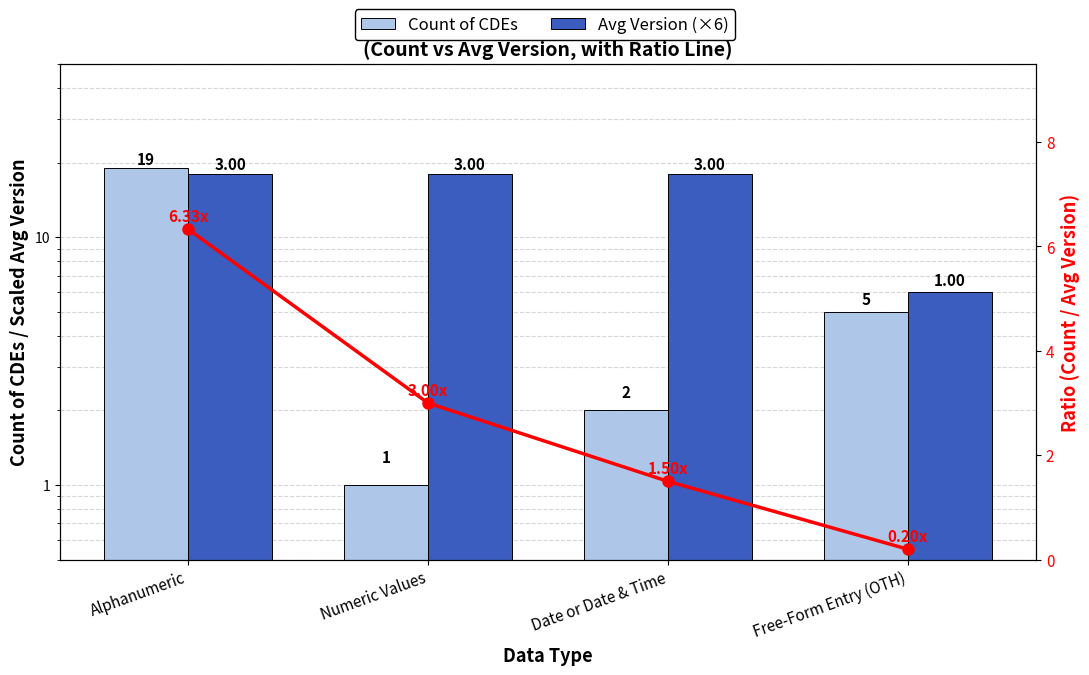

Which category has the highest value in the Count of CDEs series?

Alphanumeric